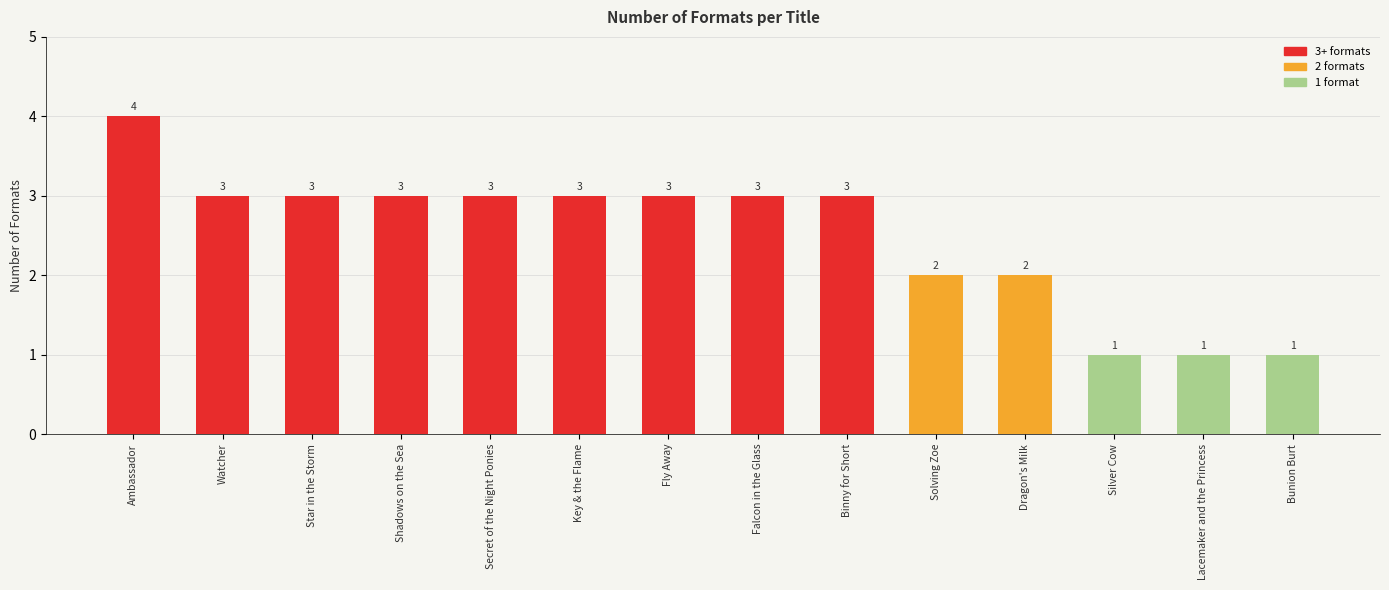

Does the chart contain any negative values?

No